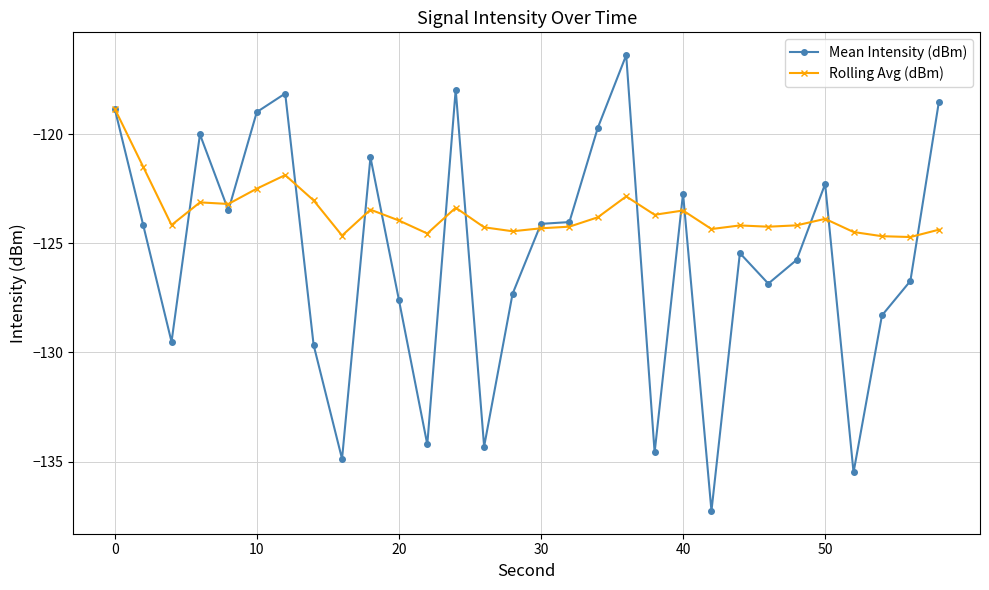

List the series in order of their overall mean, highest first.

Rolling Avg (dBm), Mean Intensity (dBm)